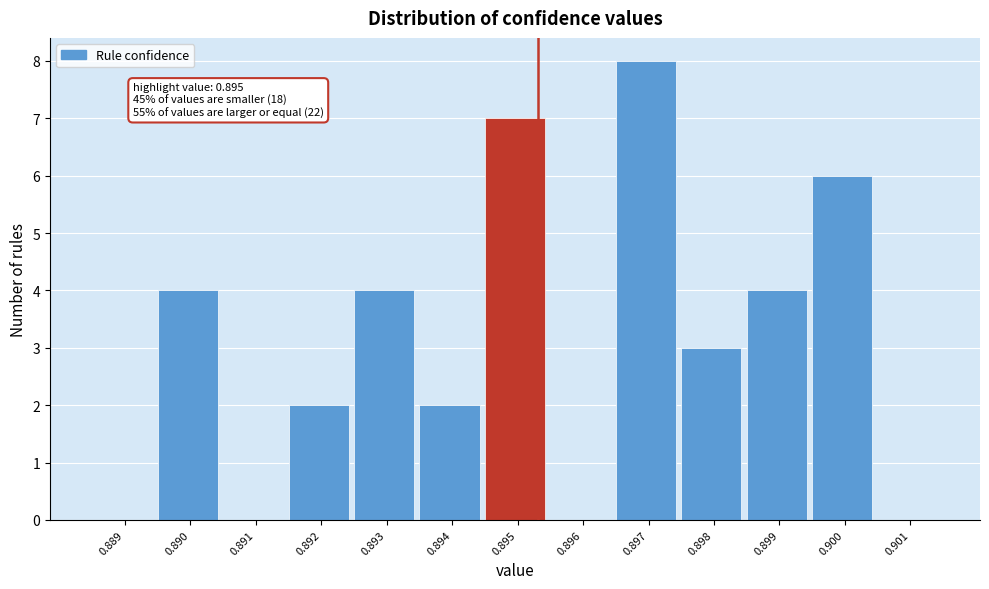

Reading right to left, list all the values displayed in this chart.

0.901=0	0.900=6	0.899=4	0.898=3	0.897=8	0.896=0	0.895=7	0.894=2	0.893=4	0.892=2	0.891=0	0.890=4	0.889=0